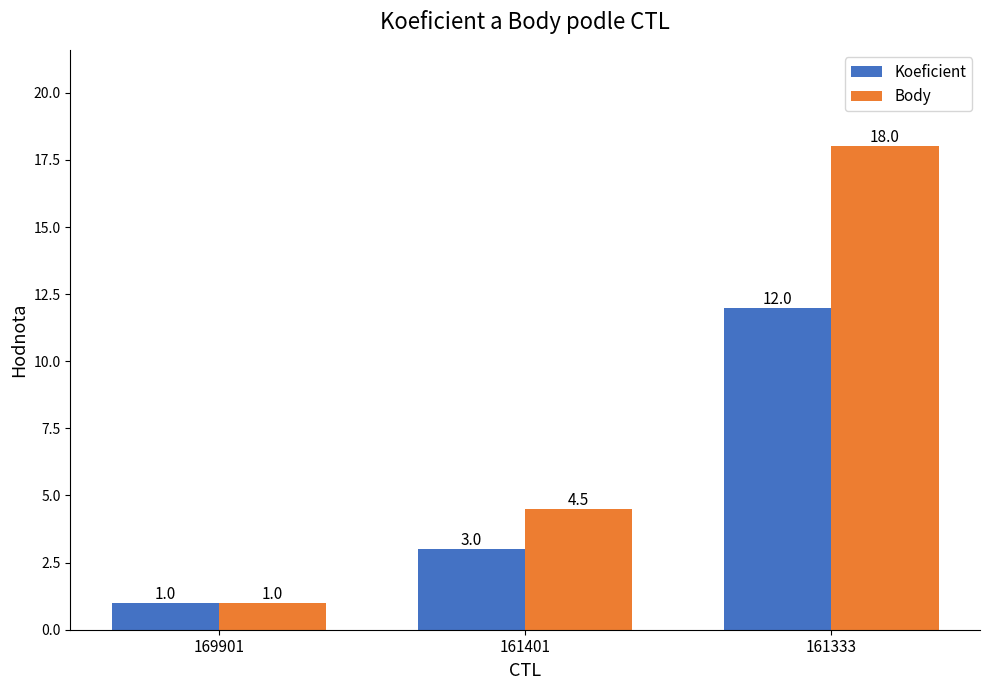

Are the bars grouped side by side (vs. stacked)?

Yes